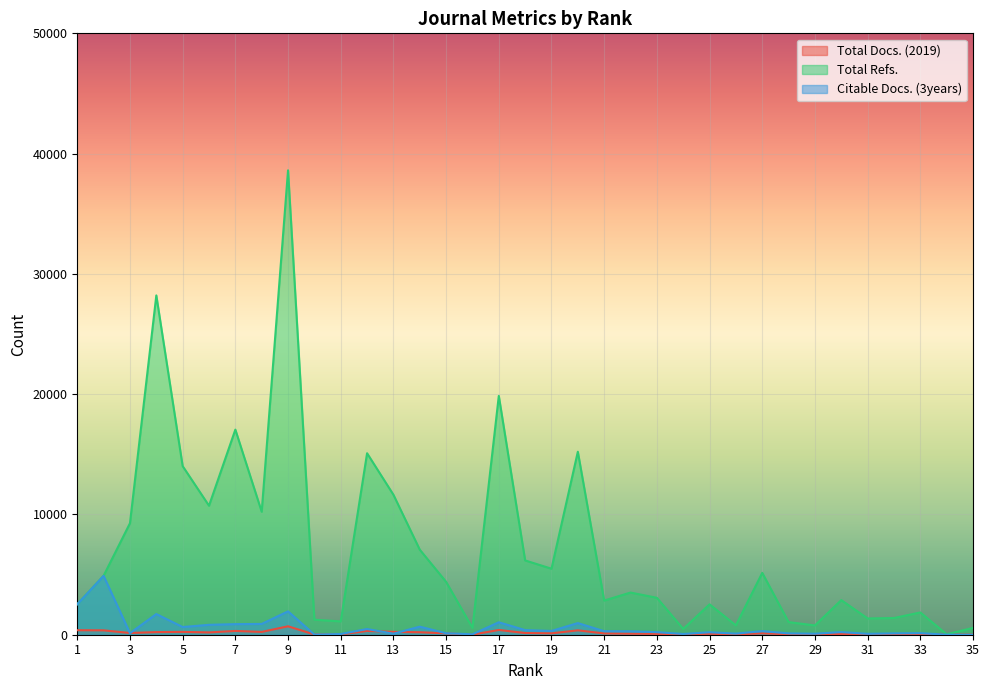

At which category does Total Docs. (2019) reach its first local valley?

3